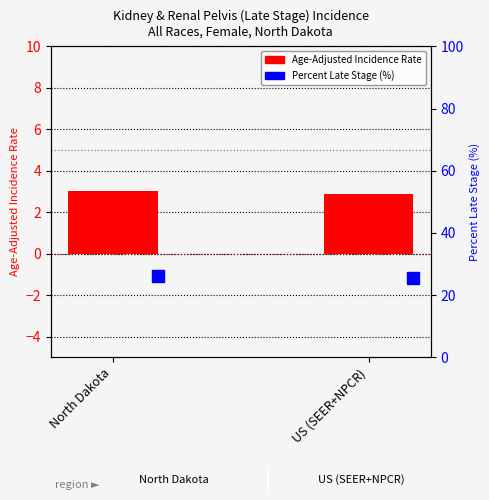

Rank the categories by value from lowest to highest.

US (SEER+NPCR), North Dakota